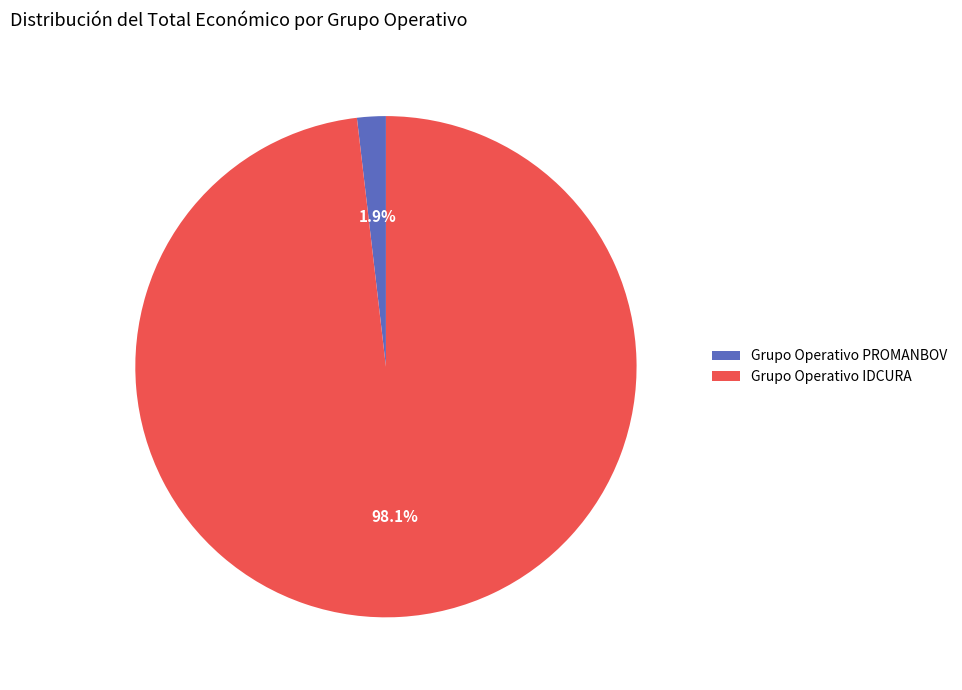

To the nearest percent, what portion does Grupo Operativo IDCURA represent?

98%